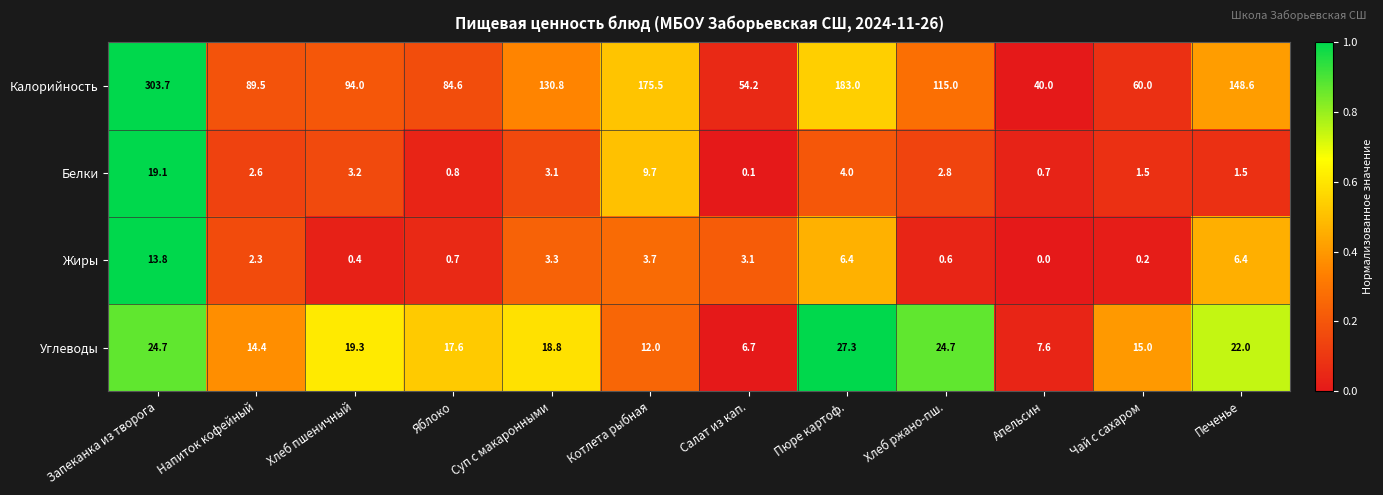

What is the spread (max minus min) of values at Печенье?

147.1